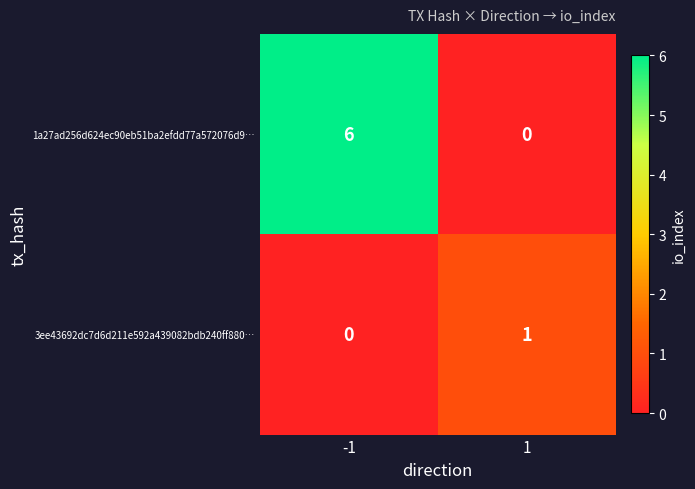

At -1, list the series in order from smallest to largest.

3ee43692dc7d6d211e592a439082bdb240ff880…, 1a27ad256d624ec90eb51ba2efdd77a572076d9…